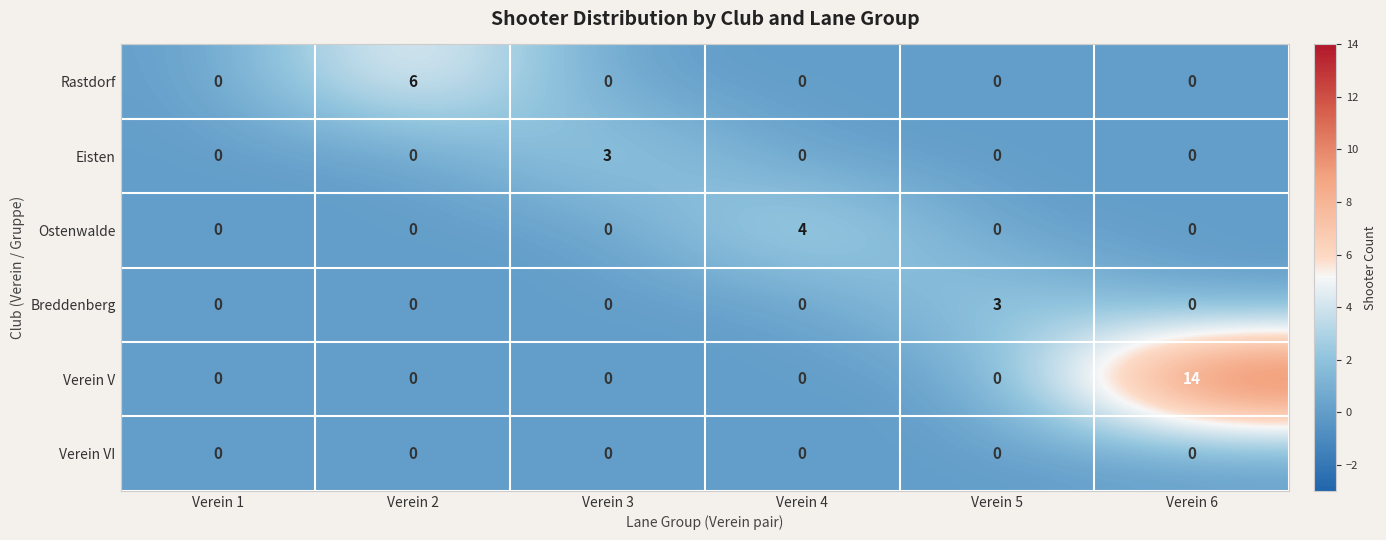

How many Breddenberg values are between 0 and 1?

5